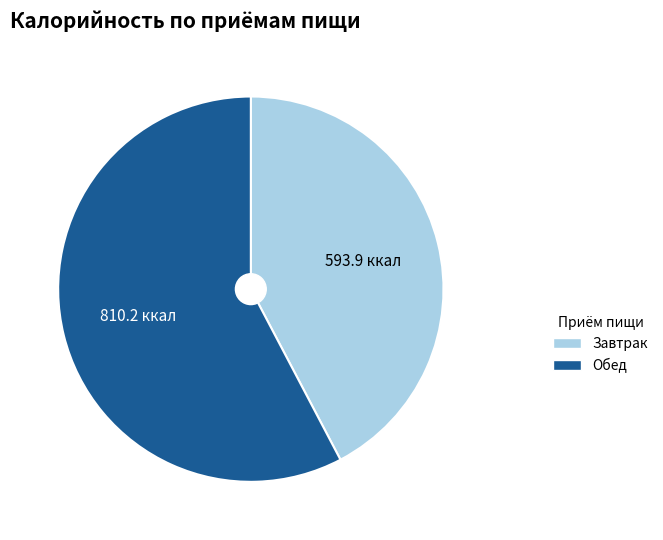

Which has a higher value, Завтрак or Обед?

Обед